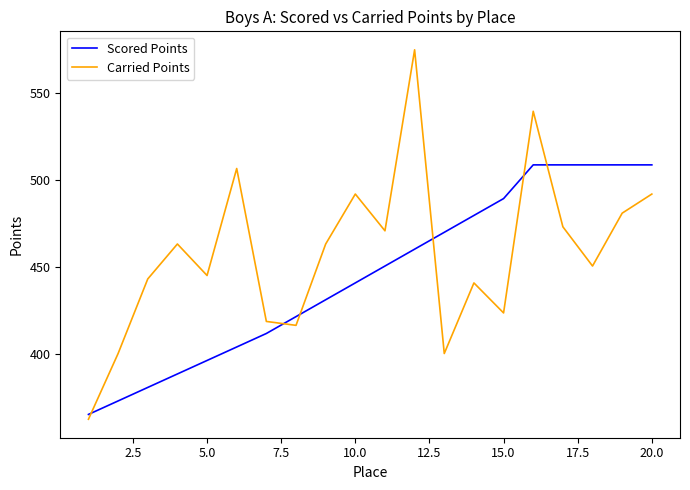

List the series in order of their peak value, highest first.

Carried Points, Scored Points